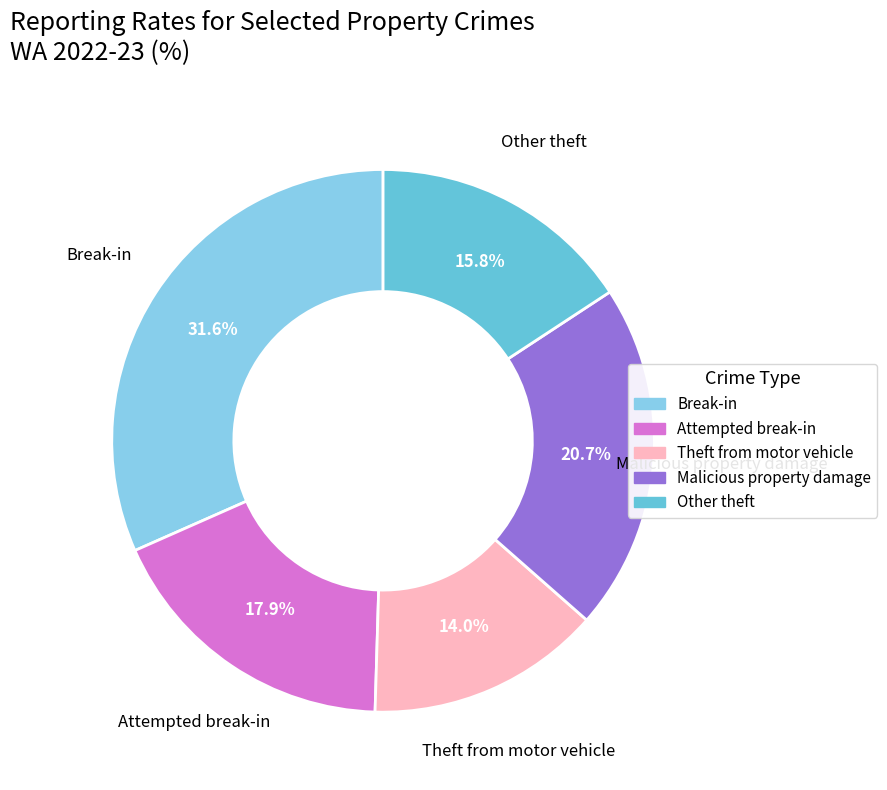

True or false: Malicious property damage accounts for 30% of the total.

False